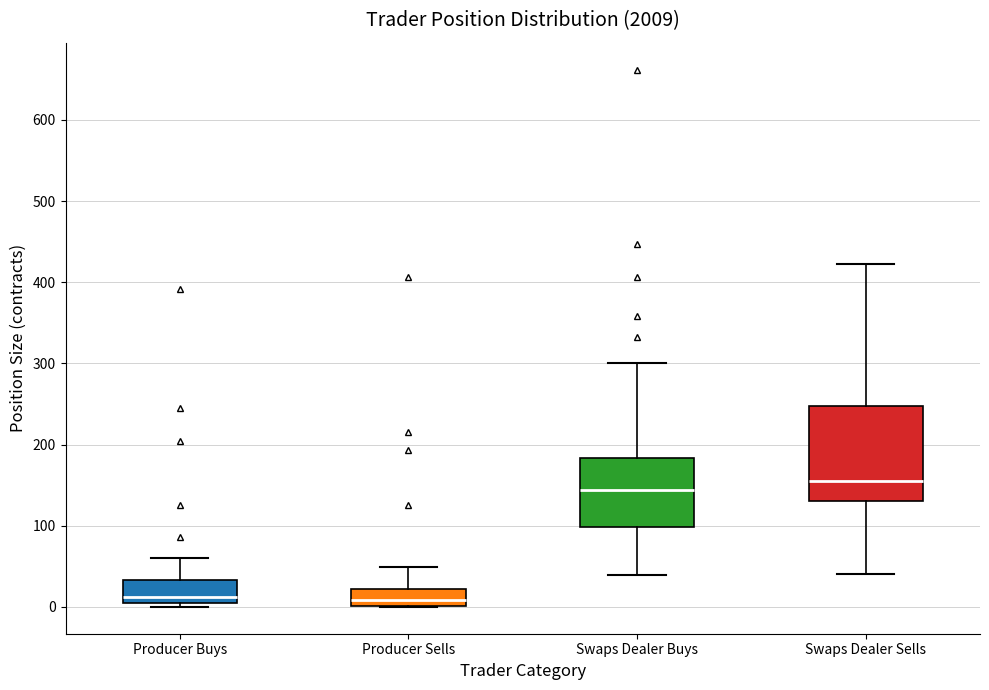

Reading left to right, transcribe this box plot: for each box, give where its median line is, the range the box spans, and where its two whiskers end, as read against the y-axis. The values are not printed on the chart, so give them approximately, as read against the axis.

Producer Buys: median 10, box 0 to 30, whiskers 0 (just below the box's lower edge) to 60
Producer Sells: median 10, box 0 to 20, whiskers 0 to 50
Swaps Dealer Buys: median 140, box 100 to 180, whiskers 40 to 300
Swaps Dealer Sells: median 160, box 130 to 250, whiskers 40 to 420